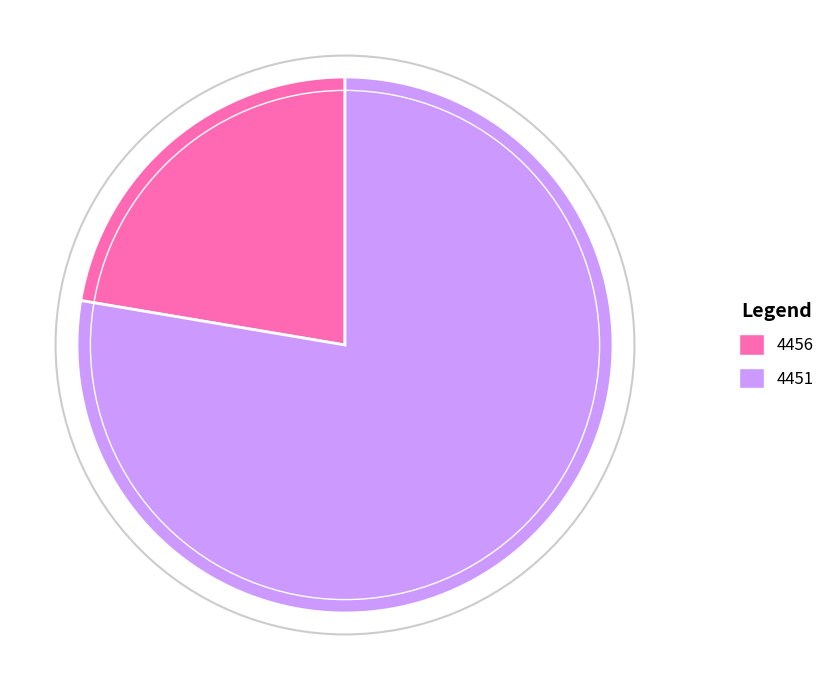

Is the sum of 4456 and 4451 greater than half?

Yes